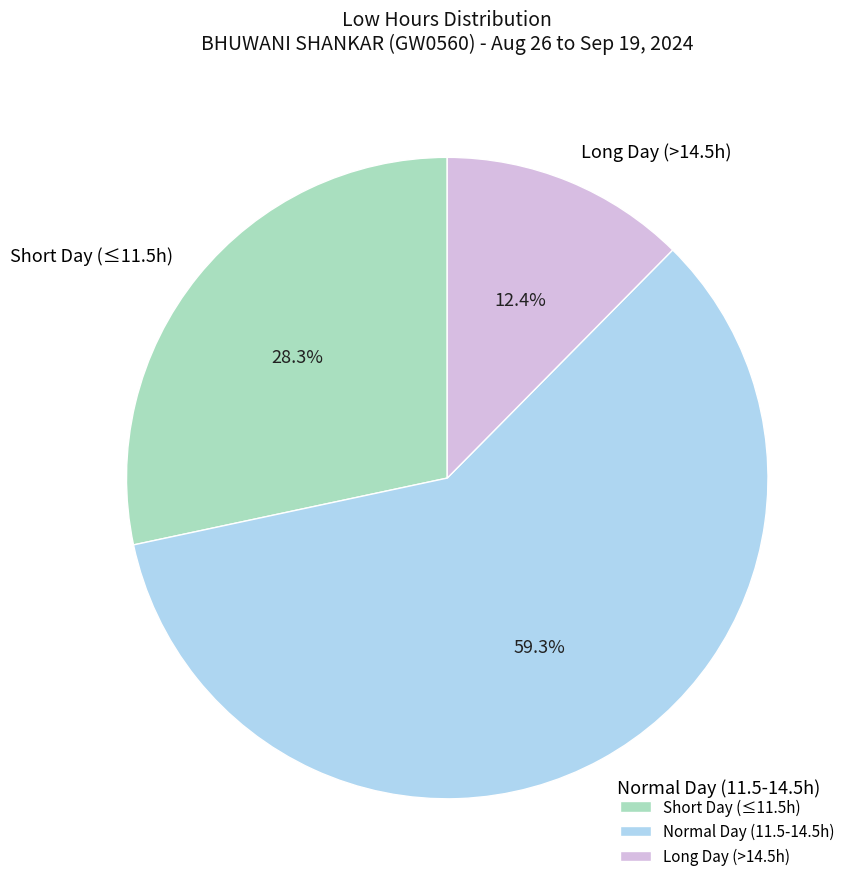

Combined, do Long Day (>14.5h) and Short Day (≤11.5h) account for over 50%?

No